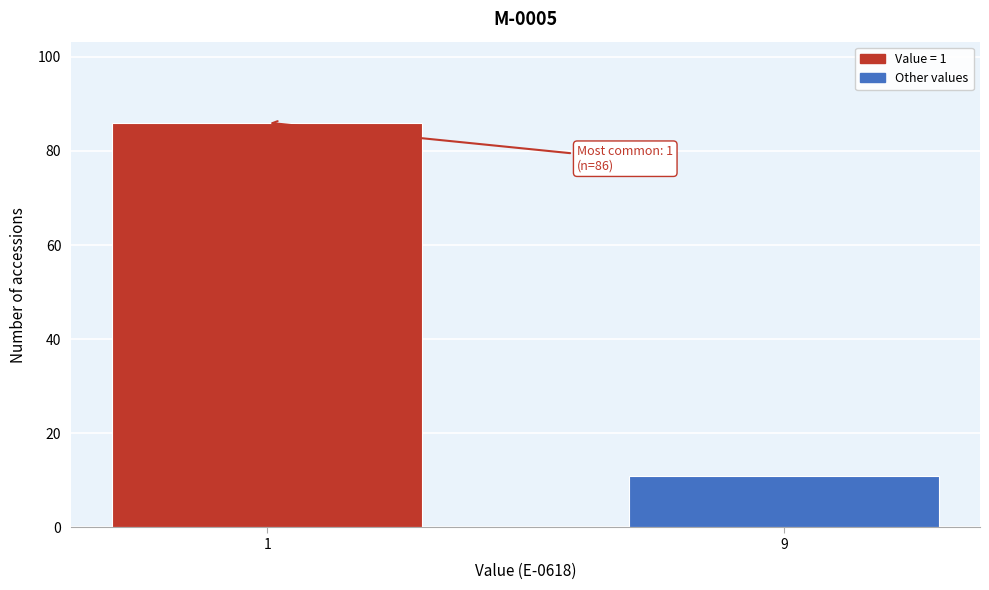

Reading left to right, transcribe all the data shown in this chart.

1=86	9=11